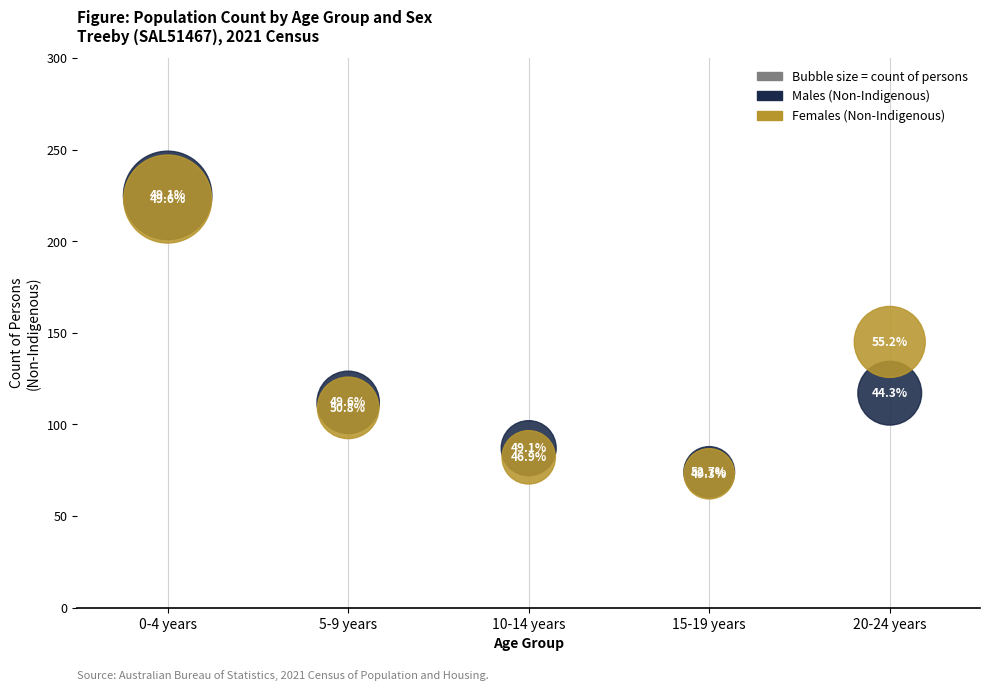

In the Males (Non-Indigenous) series, what Y value is closest to 149?

117